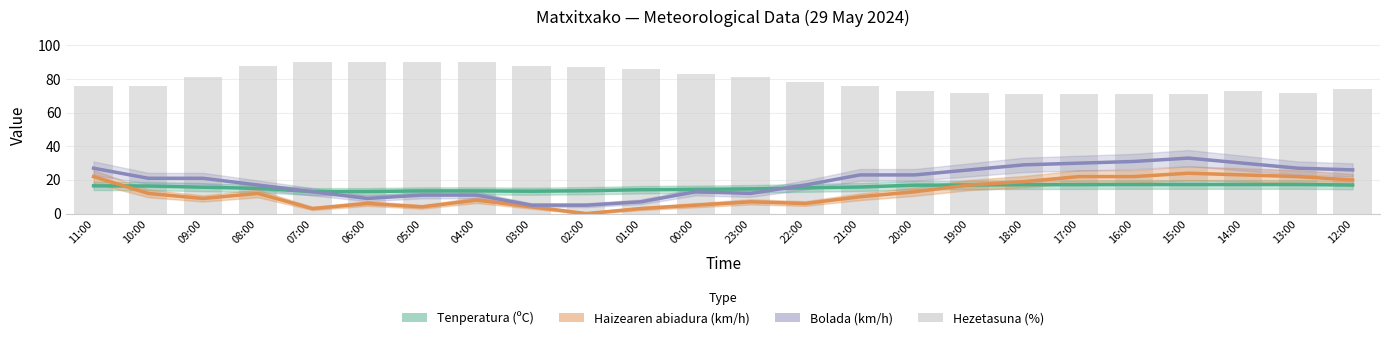

At which label is Bolada (km/h) closest to 19?

10:00